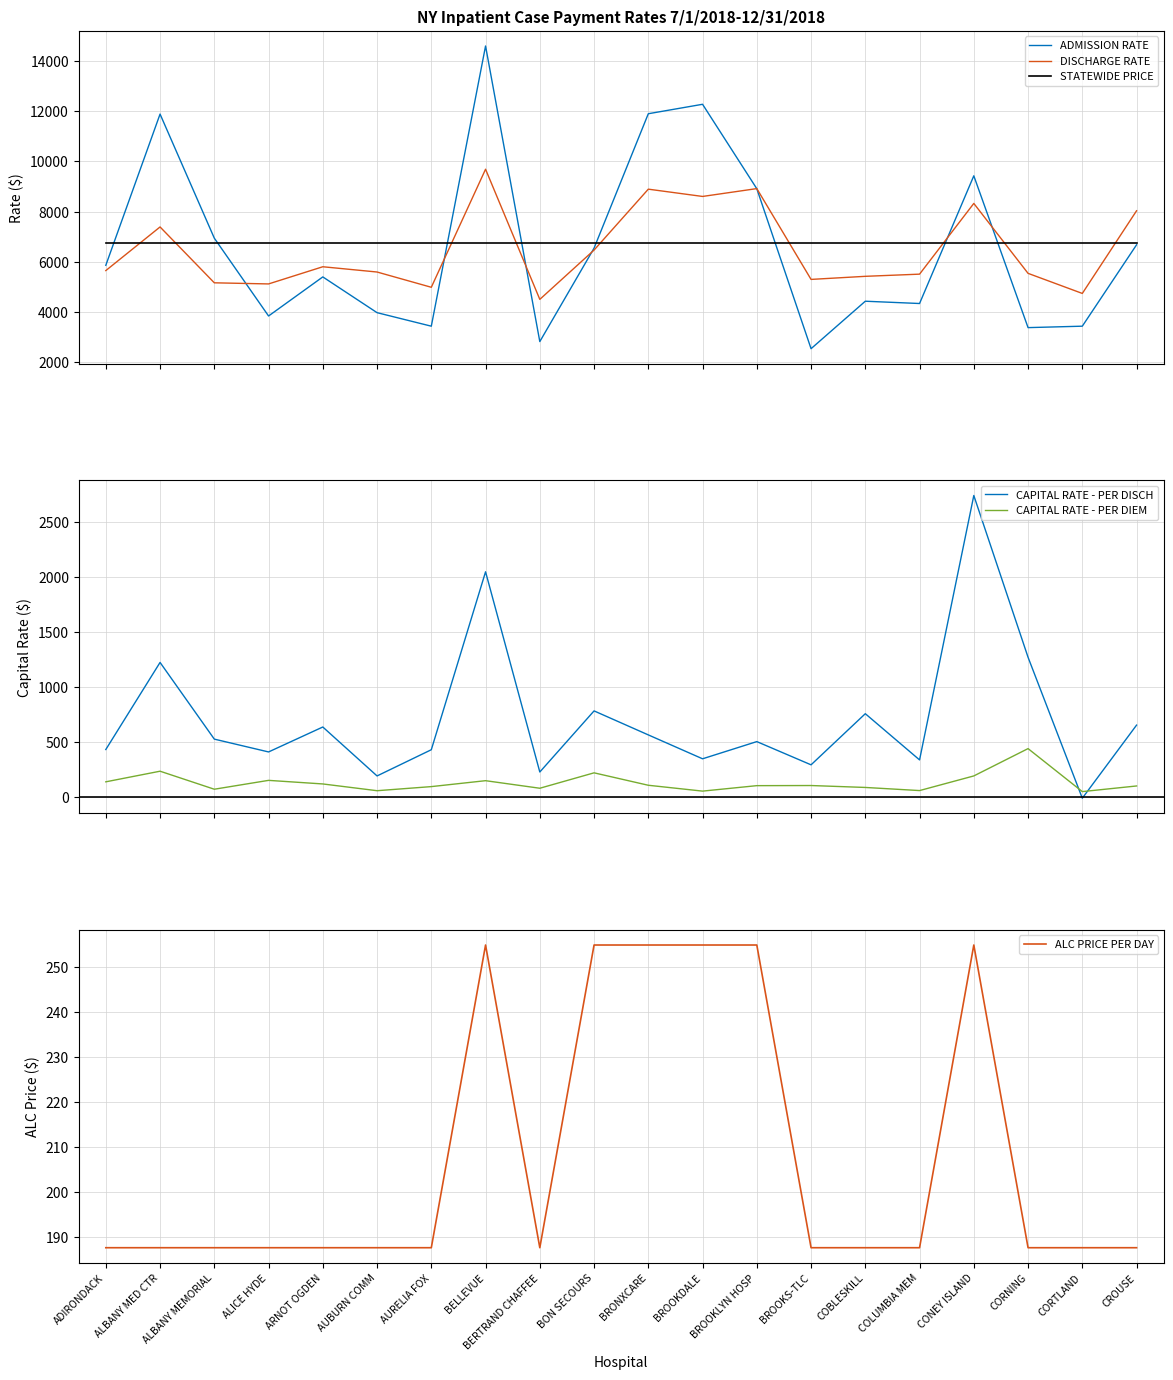

What is the average value of the DISCHARGE RATE series?

6484.3